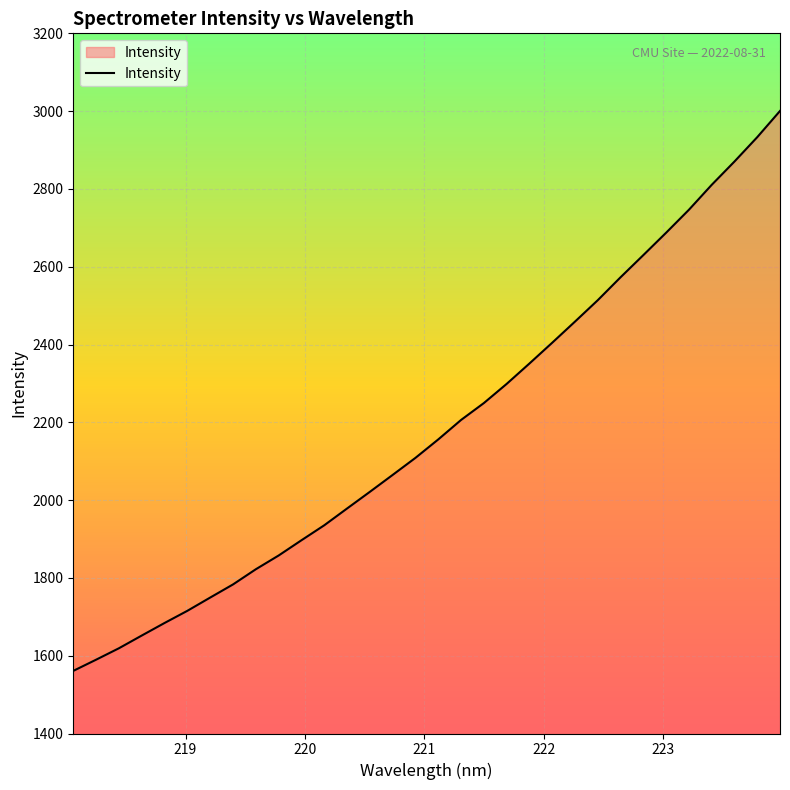

What is the greatest value displayed?

3000.5